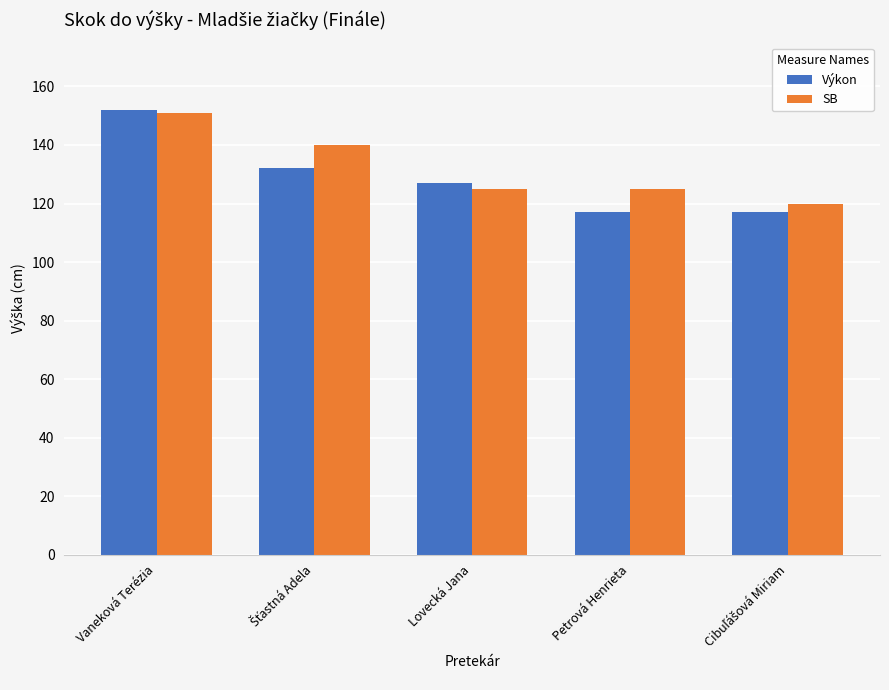

Where does the Výkon series first go above 127?

Vaneková Terézia